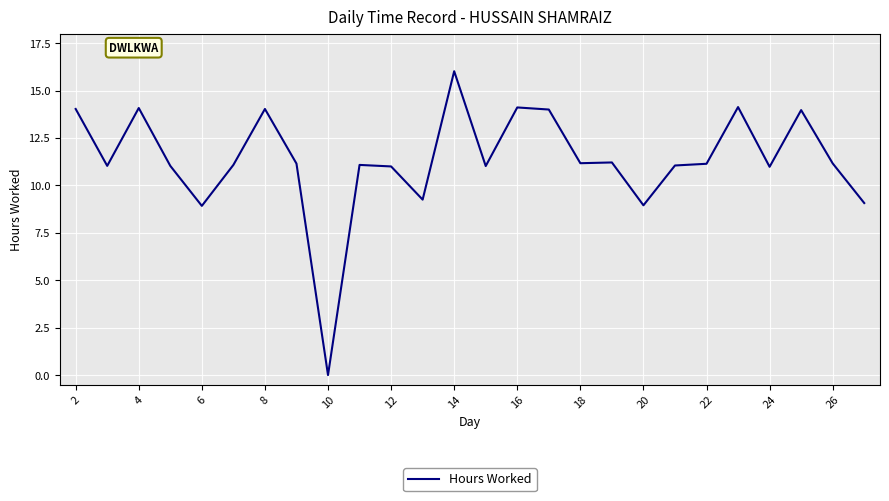

What is the greatest value displayed?

16.0